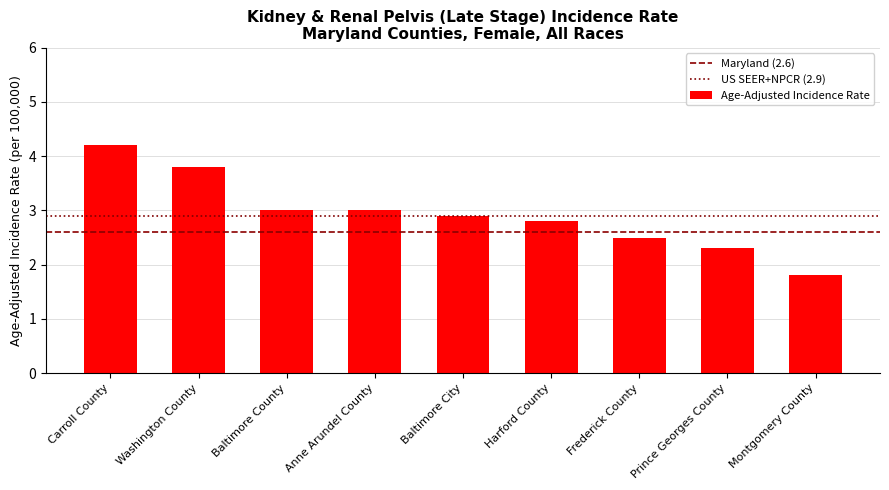

What position from the left is Baltimore City?

5